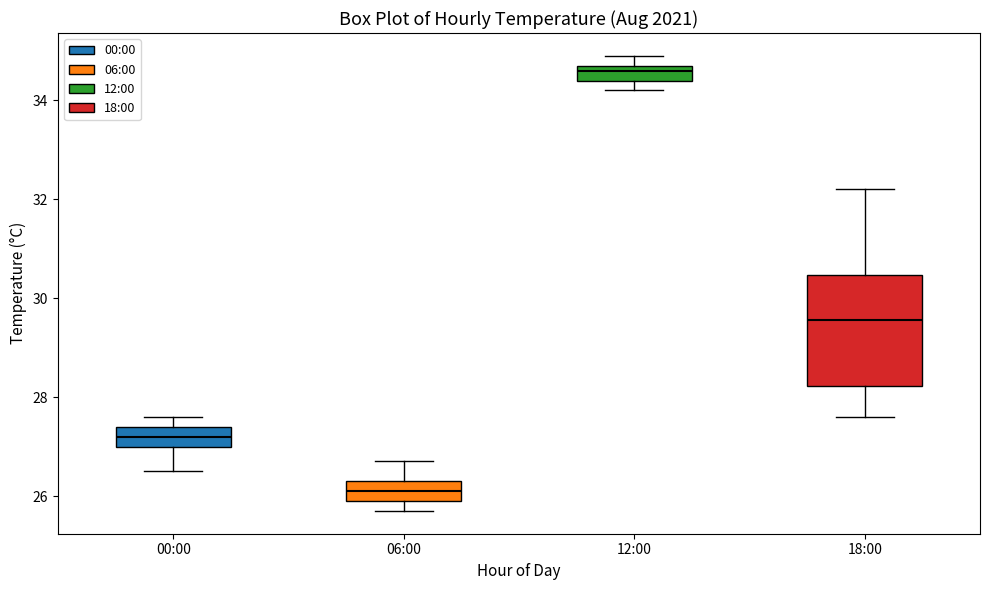

Reading left to right, read every box against the y-axis: the position of its median line, the range the box covers, and the ends of its whiskers. The values are not printed on the chart, so give them approximately, as read against the axis.

00:00: median 27.2, box 27.0 to 27.4, whiskers 26.6 to 27.6
06:00: median 26.2, box 26.0 to 26.4, whiskers 25.8 to 26.8
12:00: median 34.6, box 34.4 to 34.8, whiskers 34.2 to 35.0
18:00: median 29.6, box 28.2 to 30.4, whiskers 27.6 to 32.2